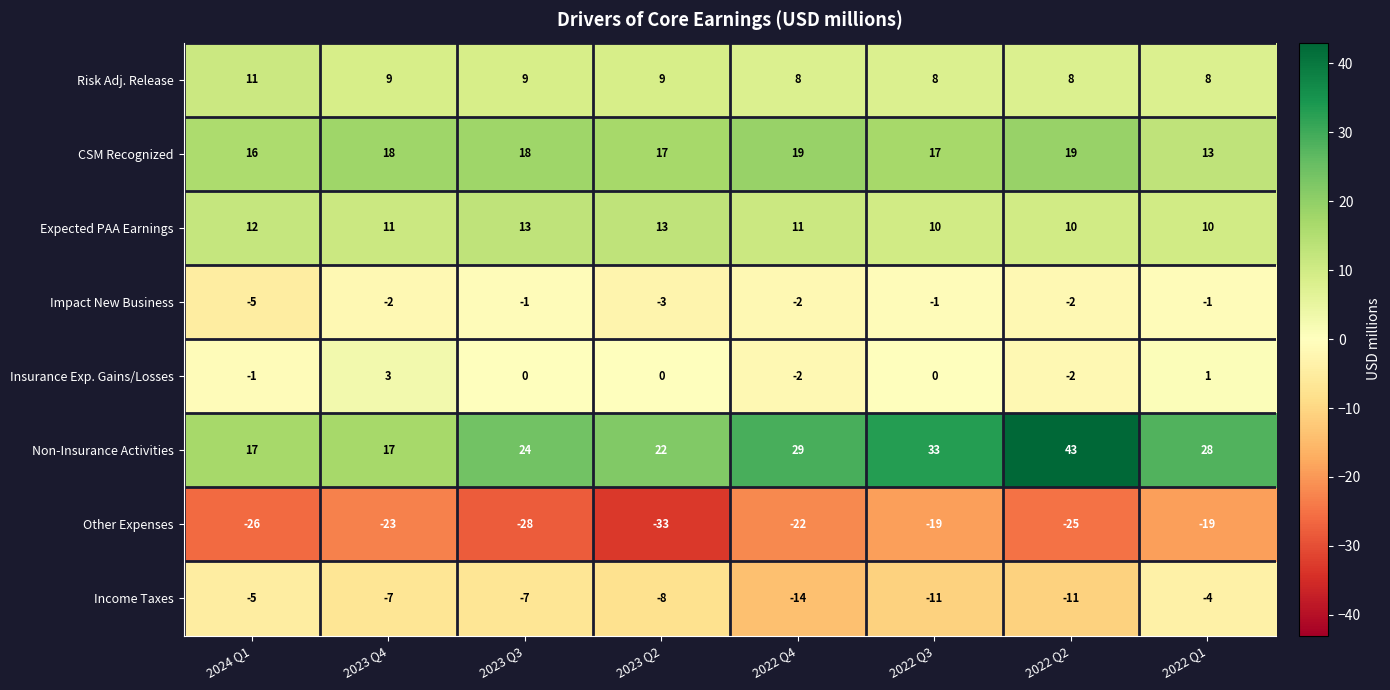

Rank the series at 2022 Q1 from highest to lowest value.

Non-Insurance Activities, CSM Recognized, Expected PAA Earnings, Risk Adj. Release, Insurance Exp. Gains/Losses, Impact New Business, Income Taxes, Other Expenses